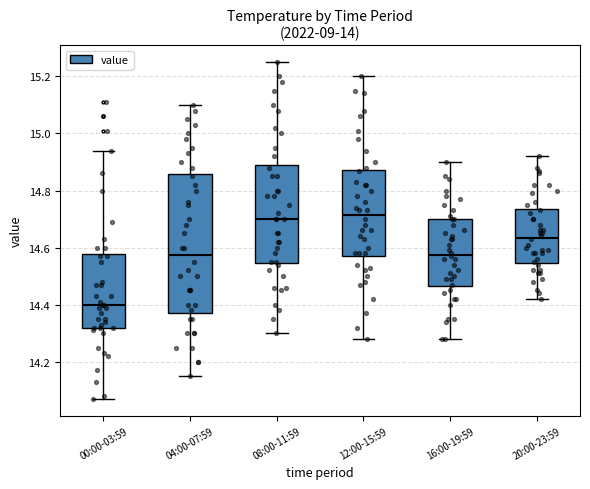

Which box has the lowest median line?

00:00-03:59